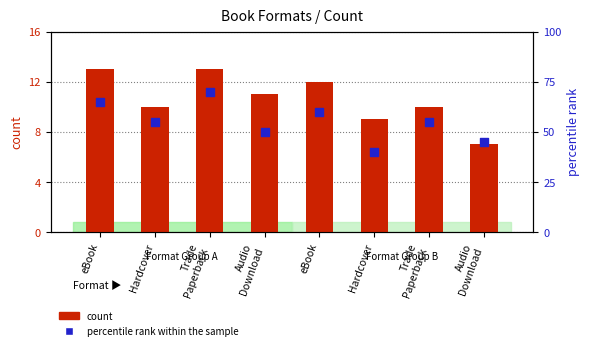

At how many categories does at least one series exceed 41?

7